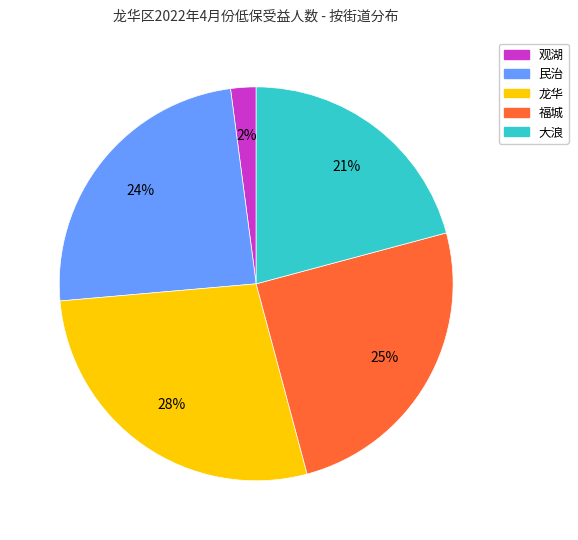

What percentage is the 福城 slice, to the nearest percent?

25%